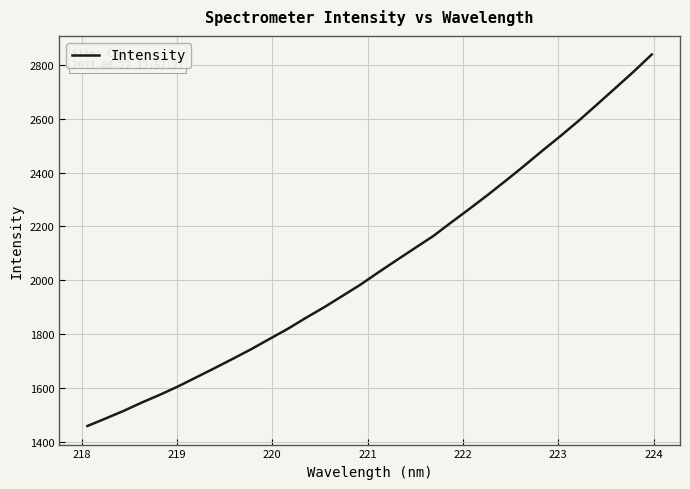

What is the minimum value shown in the chart?

1458.2